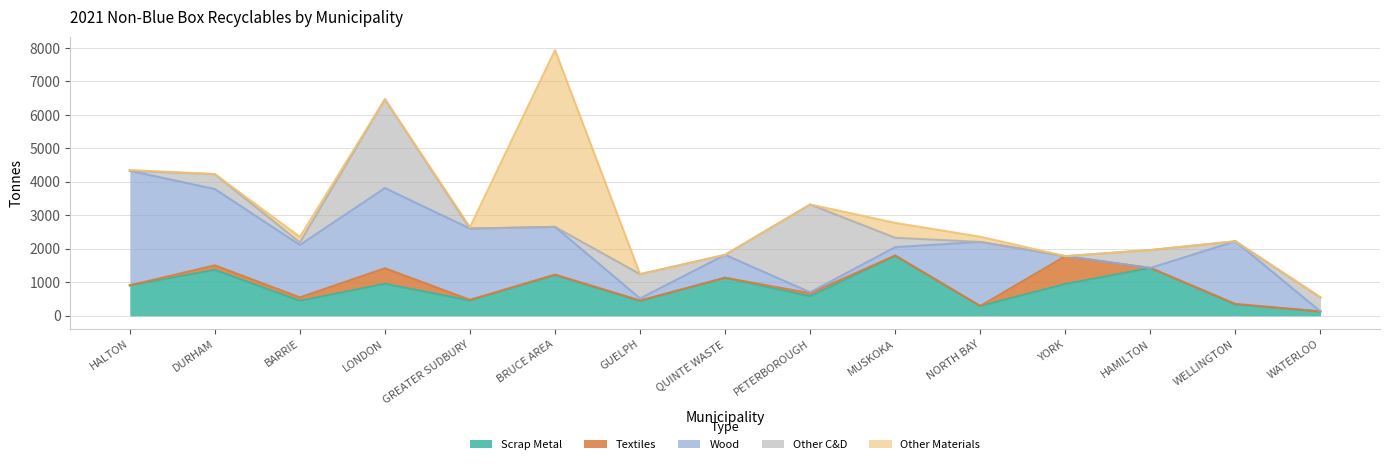

What position from the left is LONDON?

4